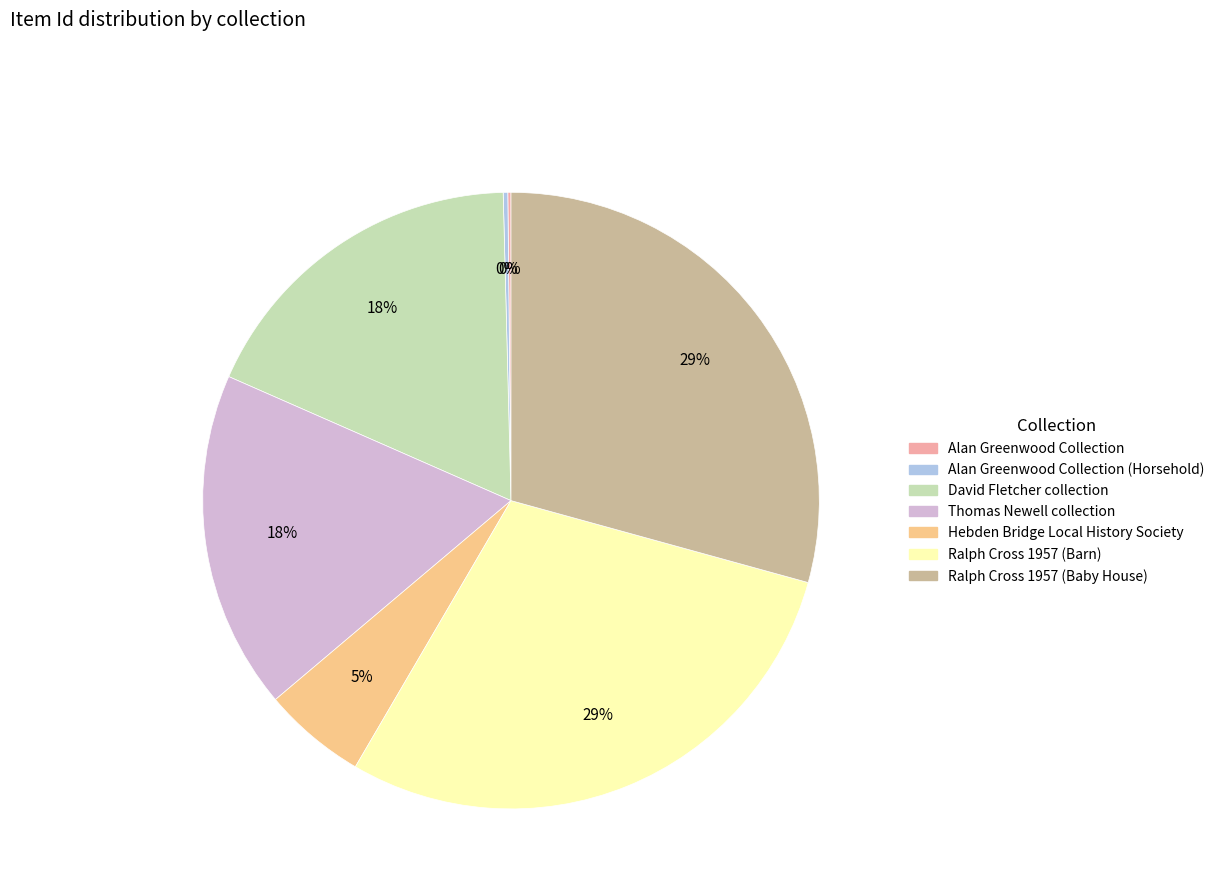

Is there any slice that represents more than half of the pie?

No